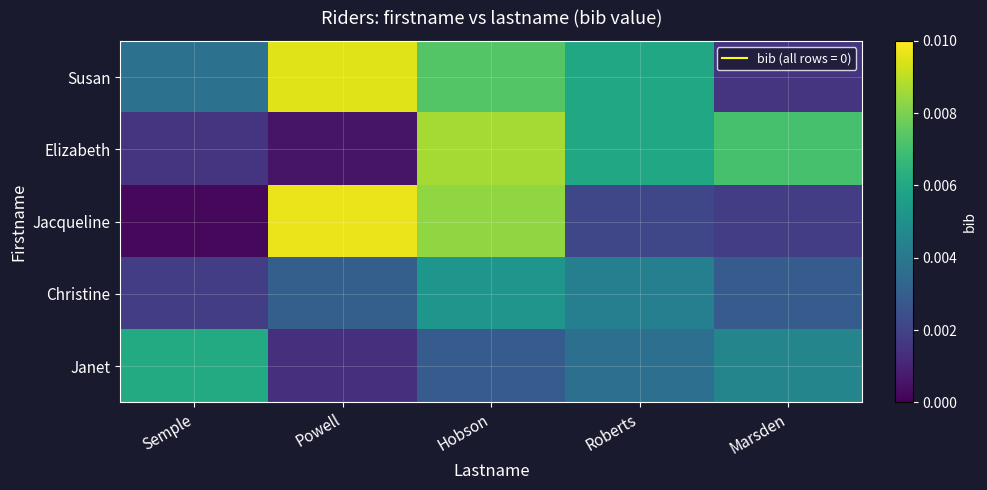

At which category is the sum across all series the highest?

Hobson